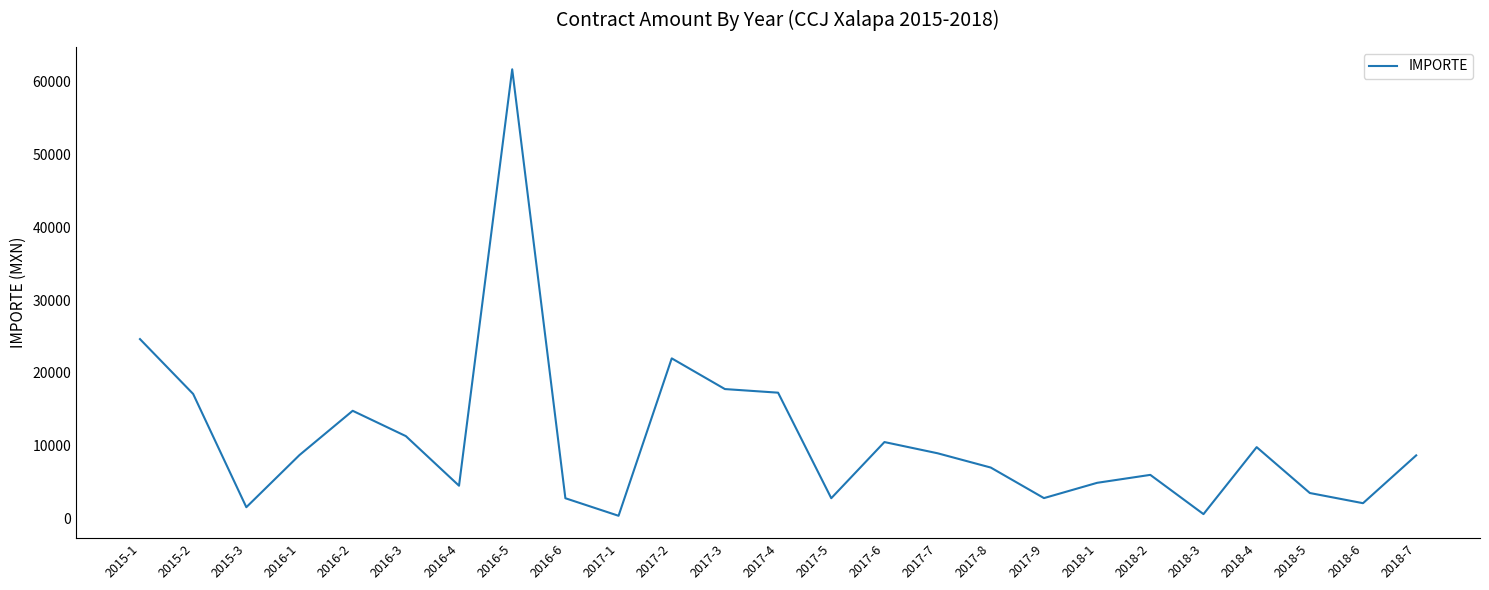

What position from the right is 2018-7?

1